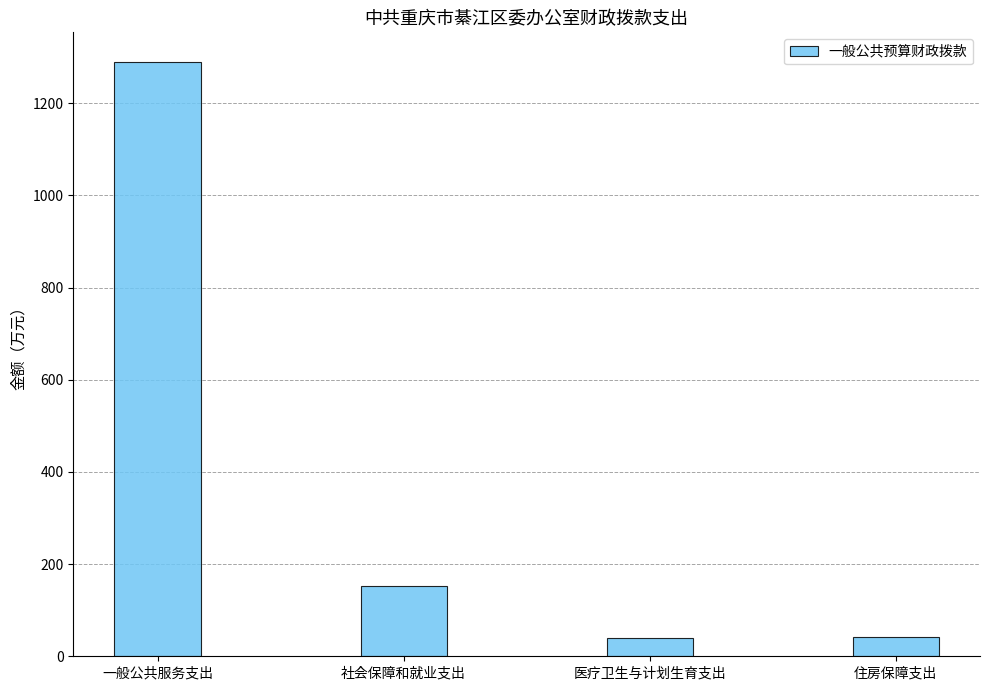

What is the sum of the values at 医疗卫生与计划生育支出 and 社会保障和就业支出?

194.1